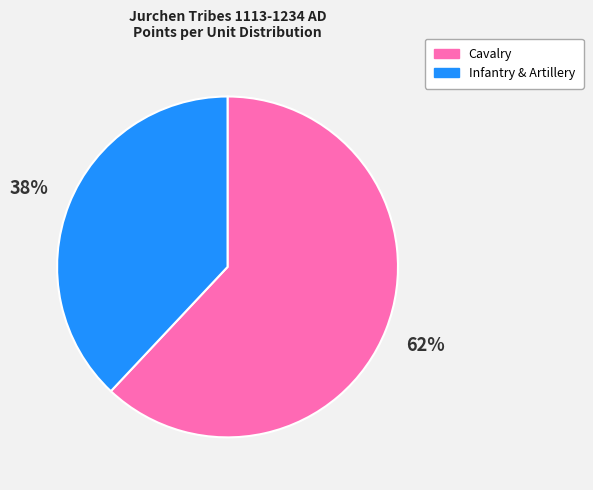

Is there any slice that represents more than half of the pie?

Yes